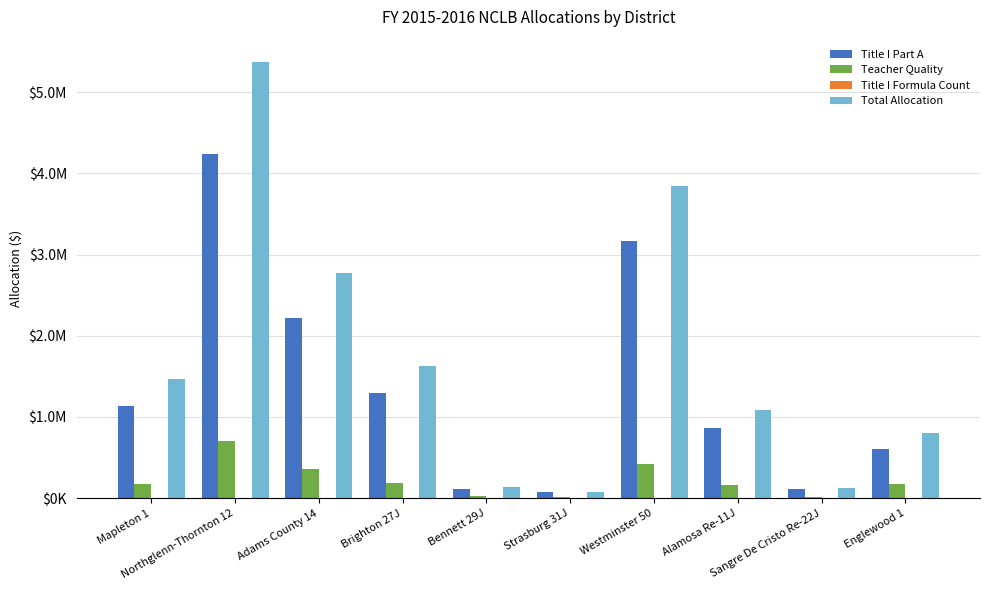

Which category has the lowest value in the Total Allocation series?

Strasburg 31J